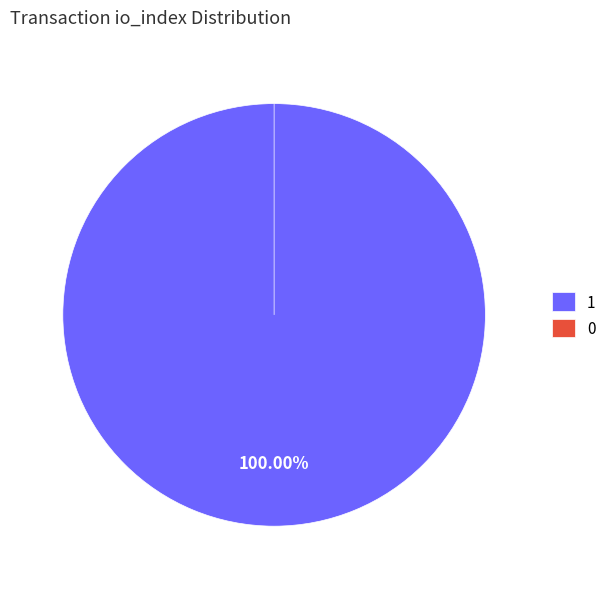

What is the majority slice?

Vote (io_index=1)